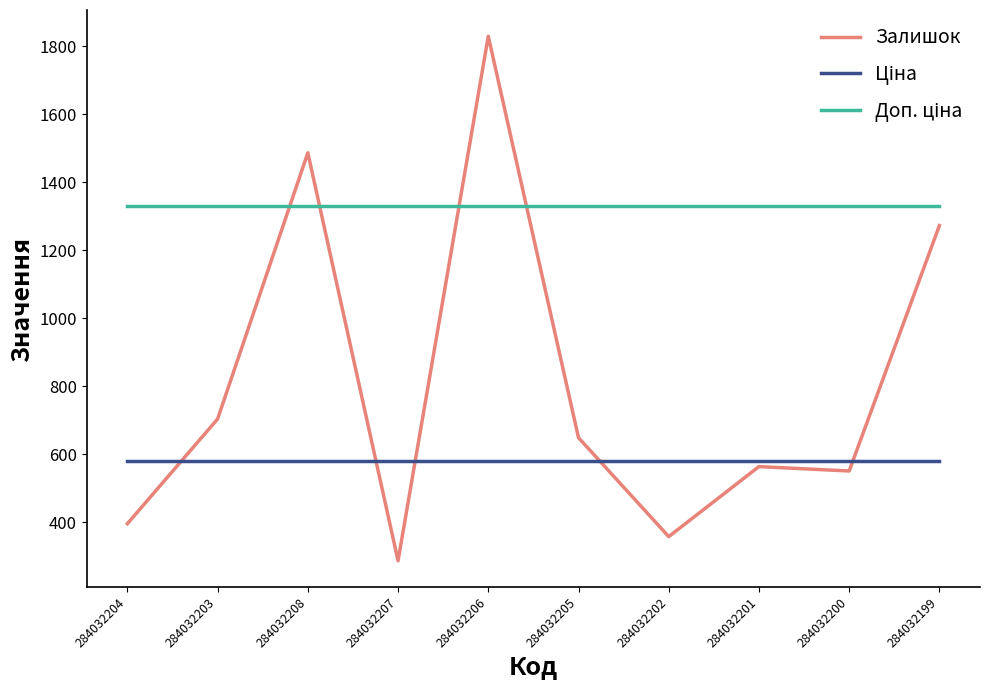

Which series has the largest range (max minus min)?

Залишок